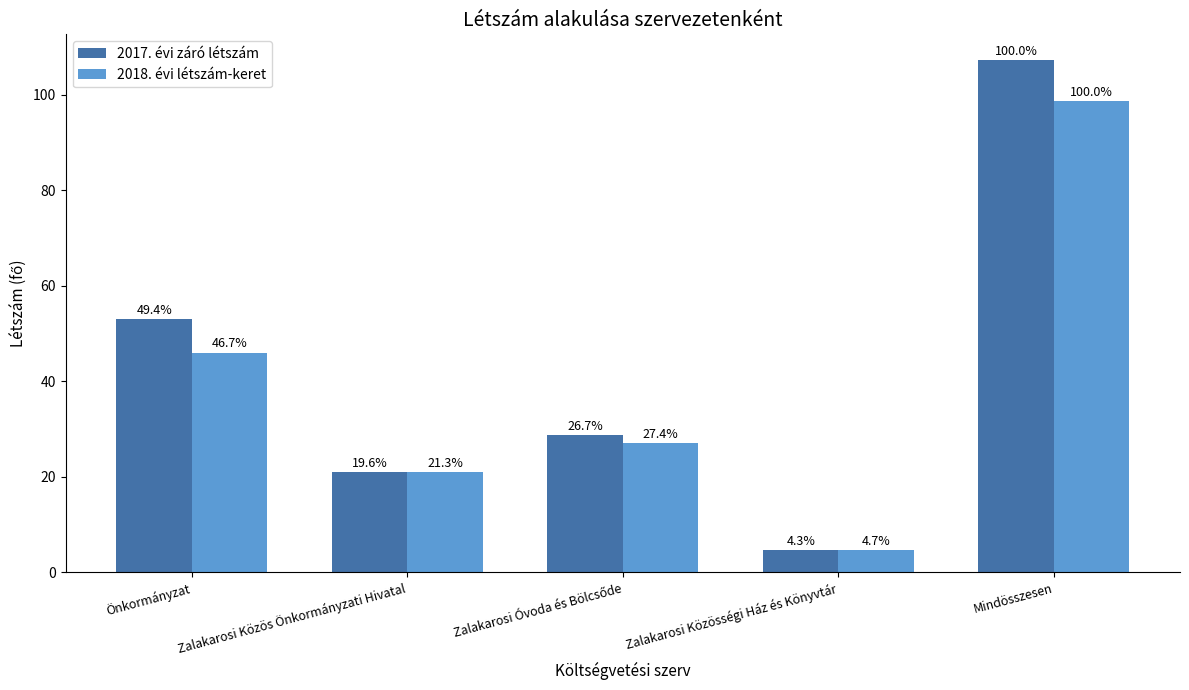

Is it true that 2017. évi záró létszám equals 21.0 at Zalakarosi Közös Önkormányzati Hivatal?

True